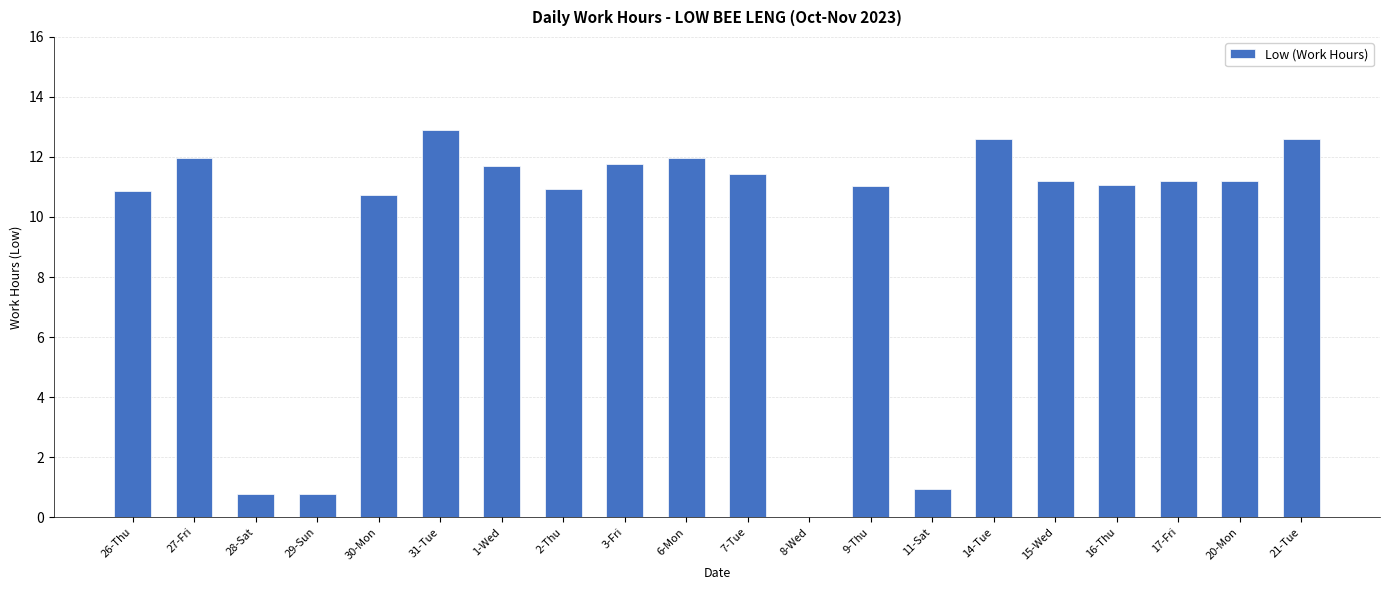

What is the sum of all values?

187.6